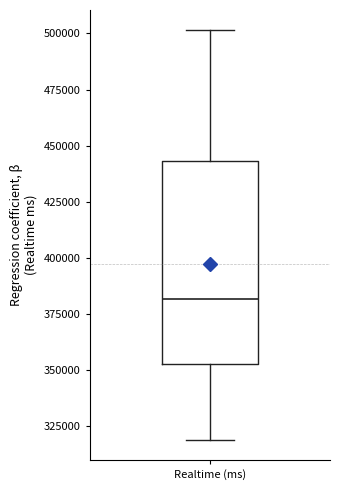

Transcribe this box plot: give where the median line is, the range the box spans, and where the two whiskers end, as read against the y-axis. The values are not printed on the chart, so give them approximately, as read against the axis.

median 380000, box 355000 to 445000, whiskers 320000 to 500000